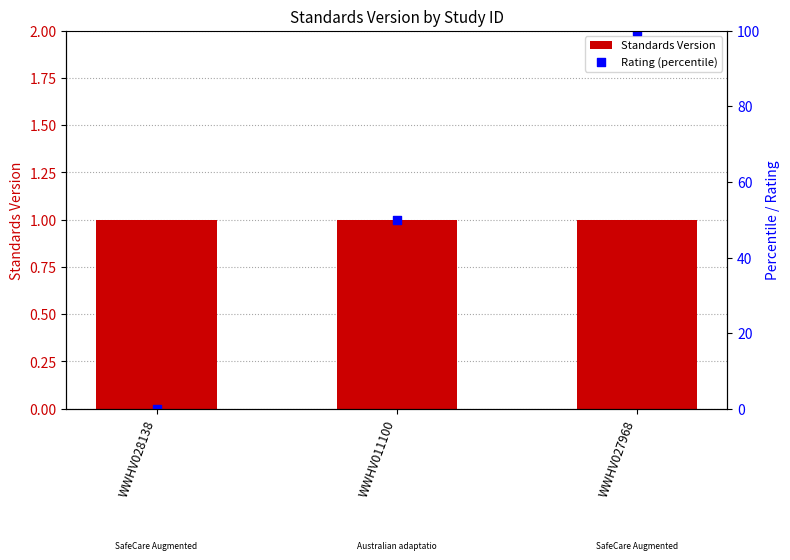

Which series has the largest Y range (max minus min)?

Rating (percentile)